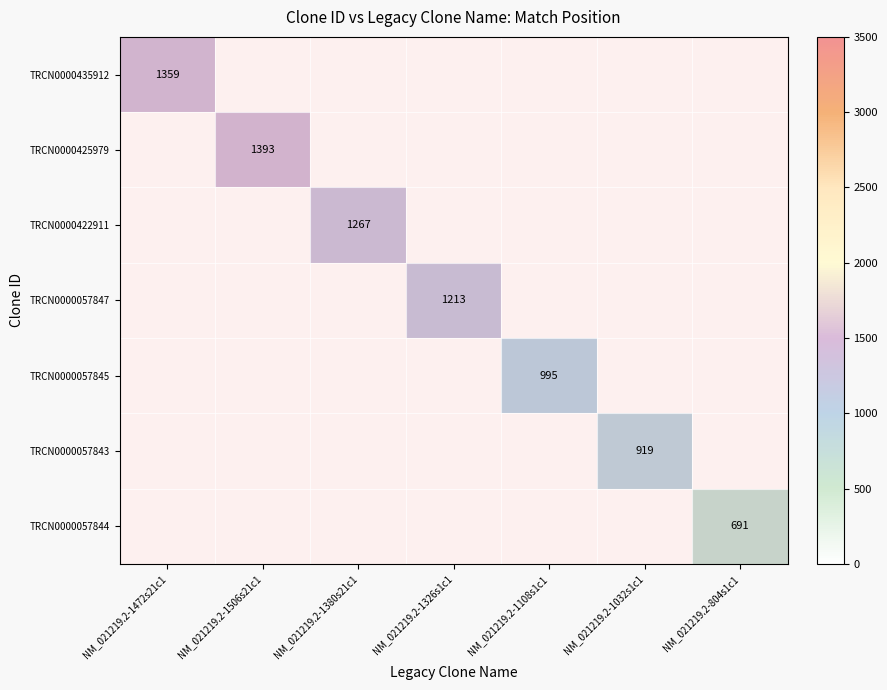

Is it true that TRCN0000422911 equals -694 at NM_021219.2-1506s21c1?

False